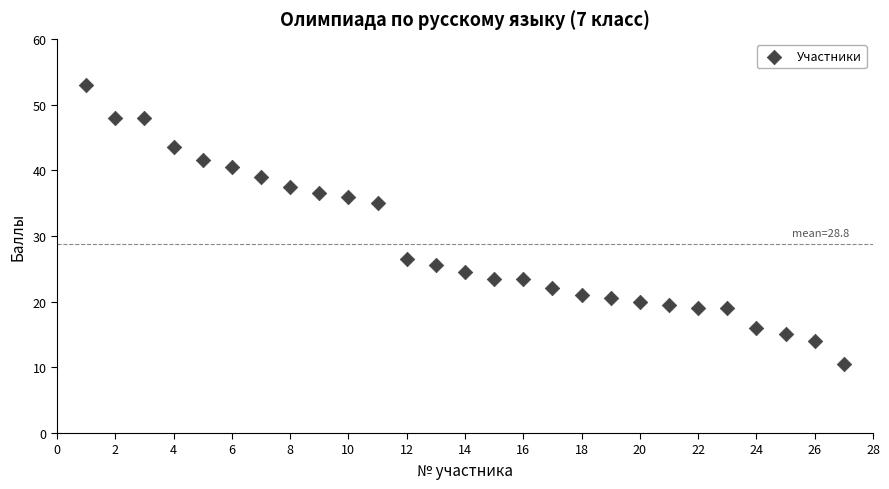

What is the range of X values (max minus min)?

26.0